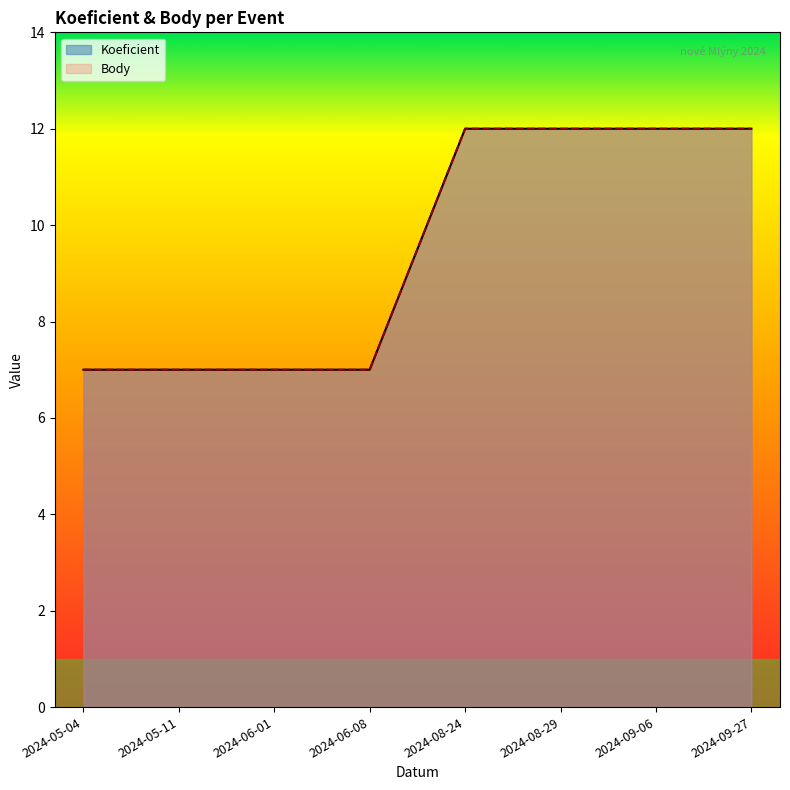

Reading left to right, list all the values displayed in this chart.

Koeficient: 7	7	7	7	12	12	12	12
Body: 7	7	7	7	12	12	12	12